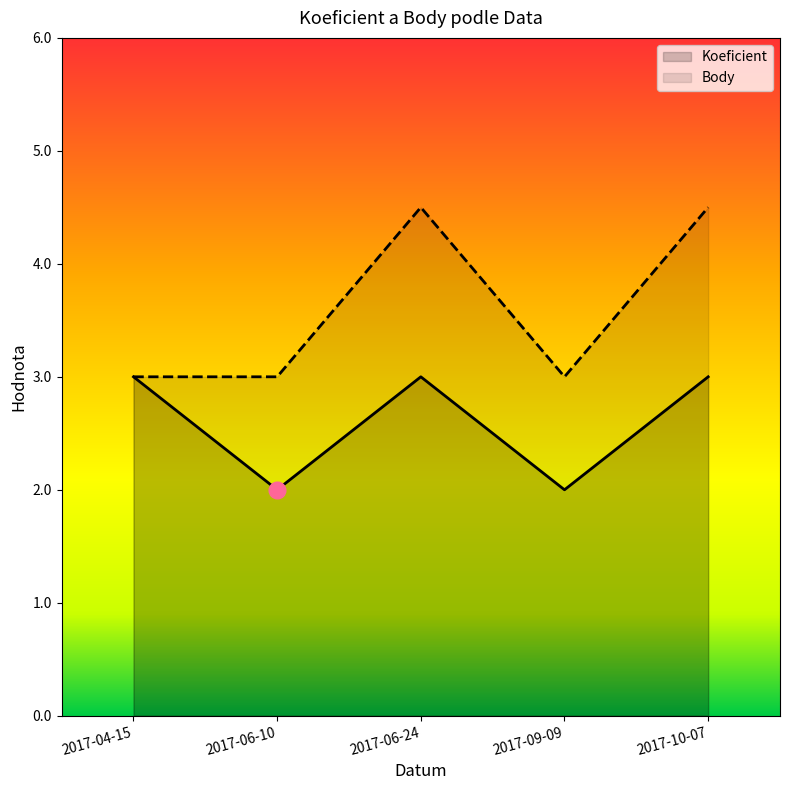

What is the difference between the second highest and second lowest values in the Koeficient series?

1.0